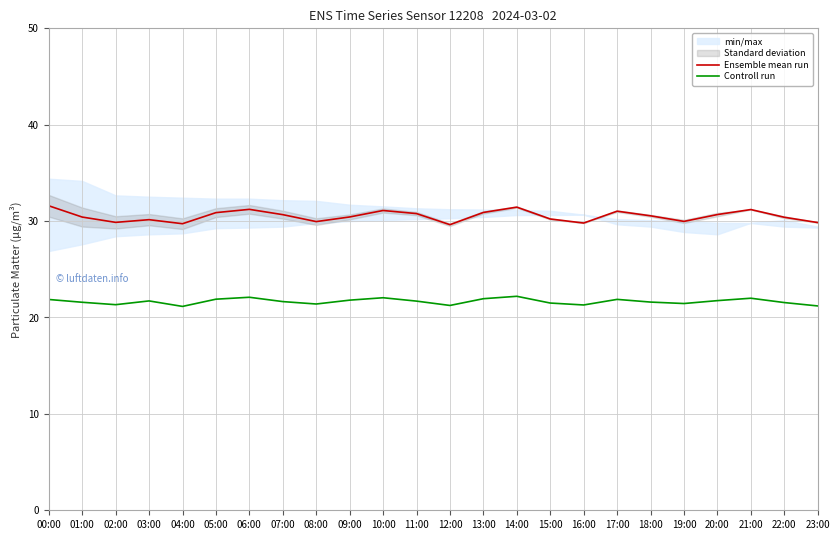

How many data points in Ensemble mean run are less than 30?

7